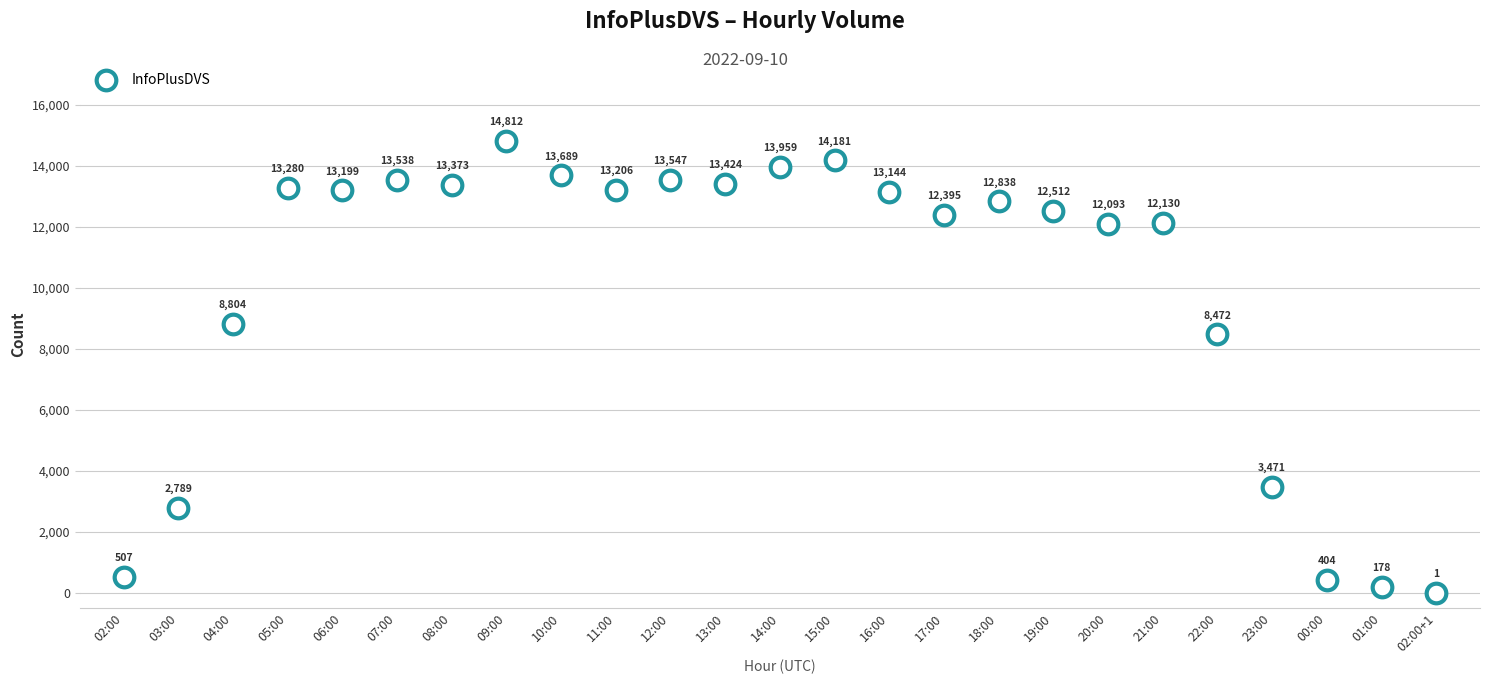

What Y value in the scatter plot is closest to 7406?

8472